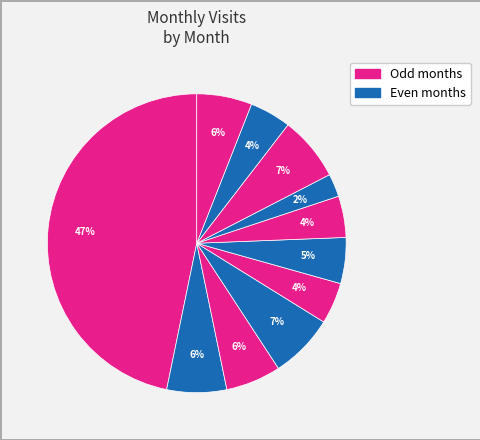

How many slices are in this pie chart?

11